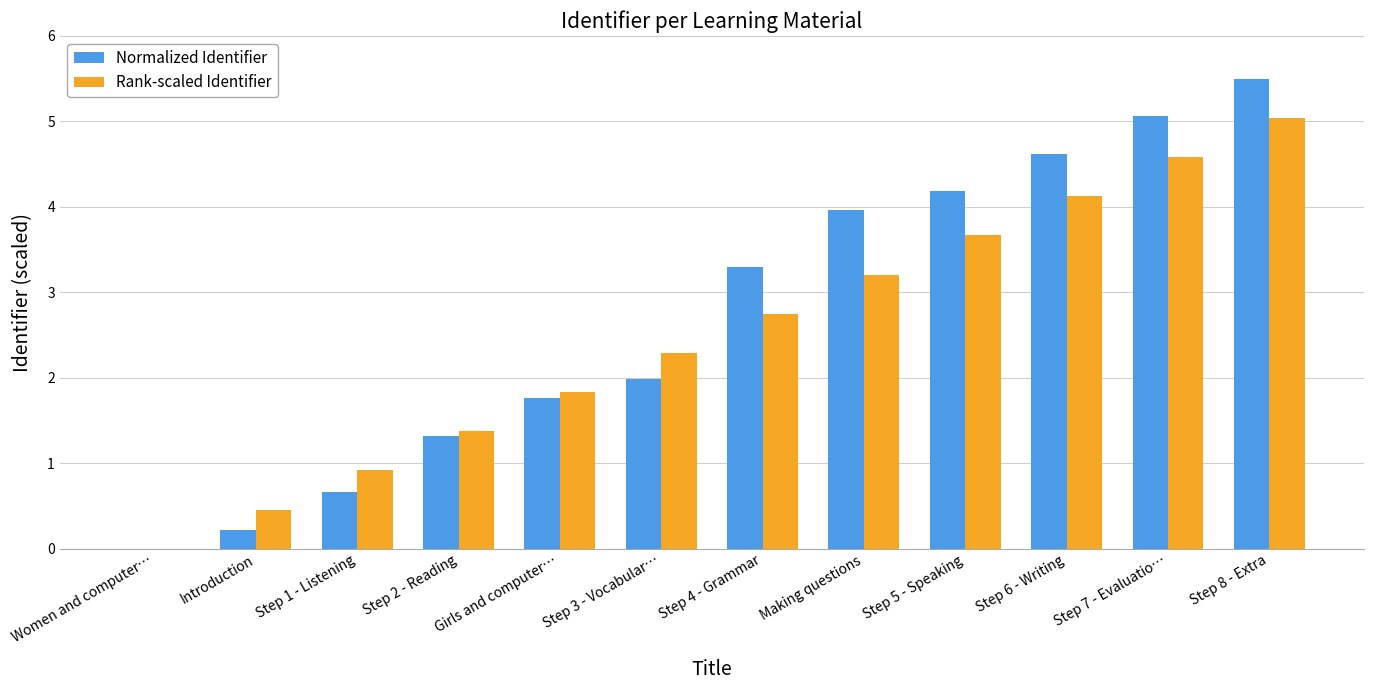

What is the sum of all Normalized Identifier values?

32.6